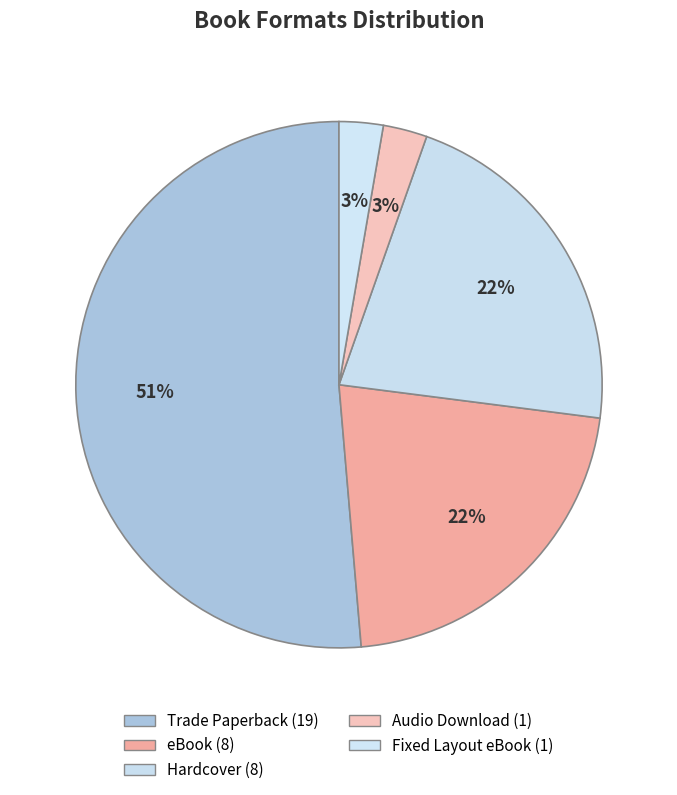

Count the number of slices in the pie.

5